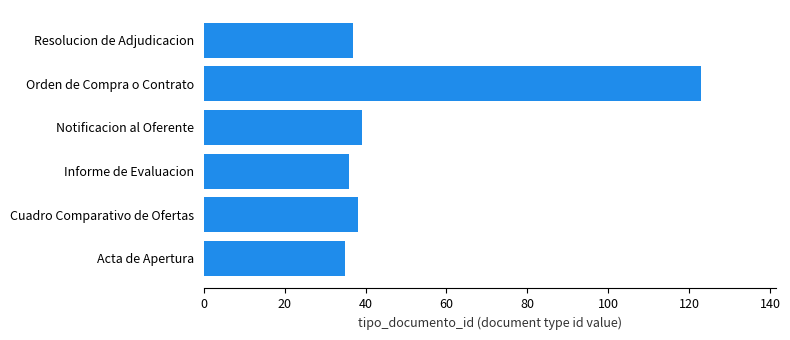

What is the sum of all values?

308